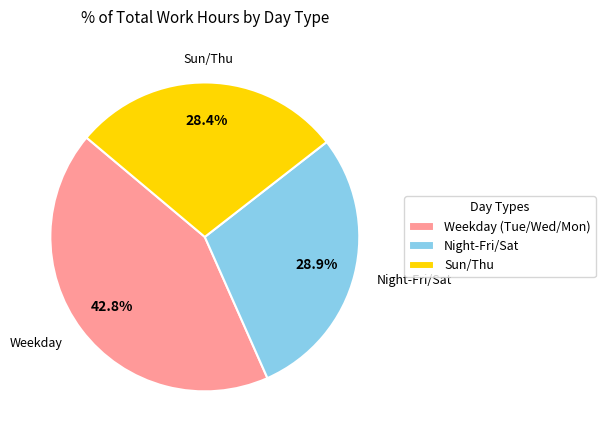

How many slices are in this pie chart?

3